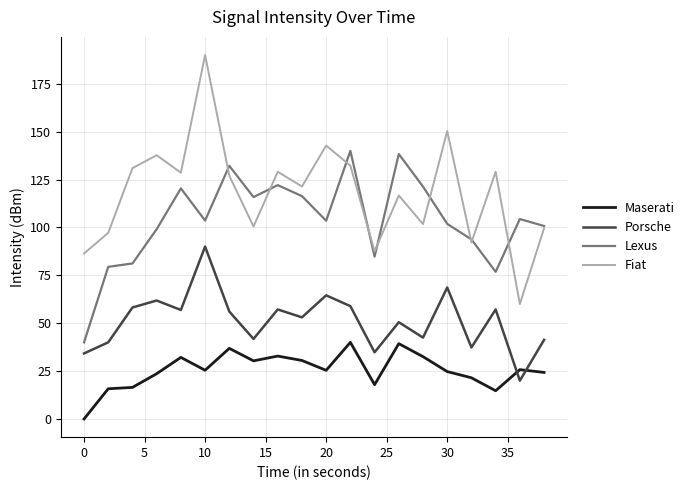

List the series in order of their overall mean, highest first.

Fiat, Lexus, Porsche, Maserati